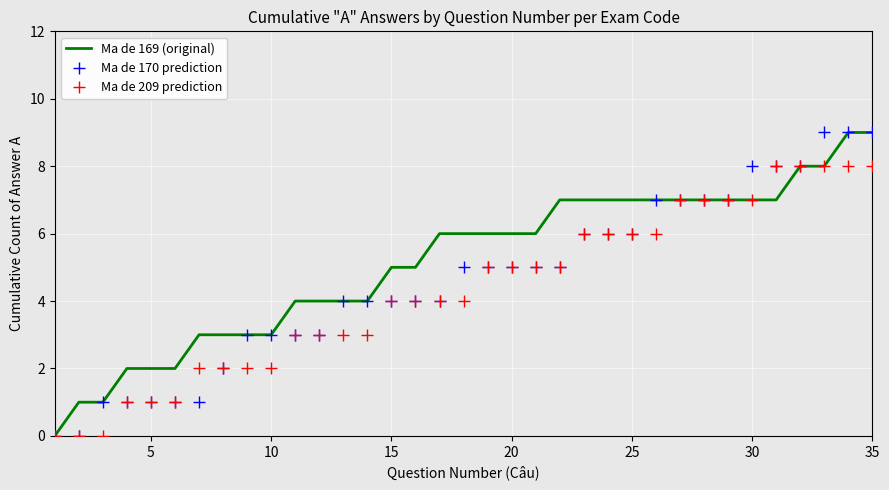

What is the highest value of the Ma de 169 (original) series?

9